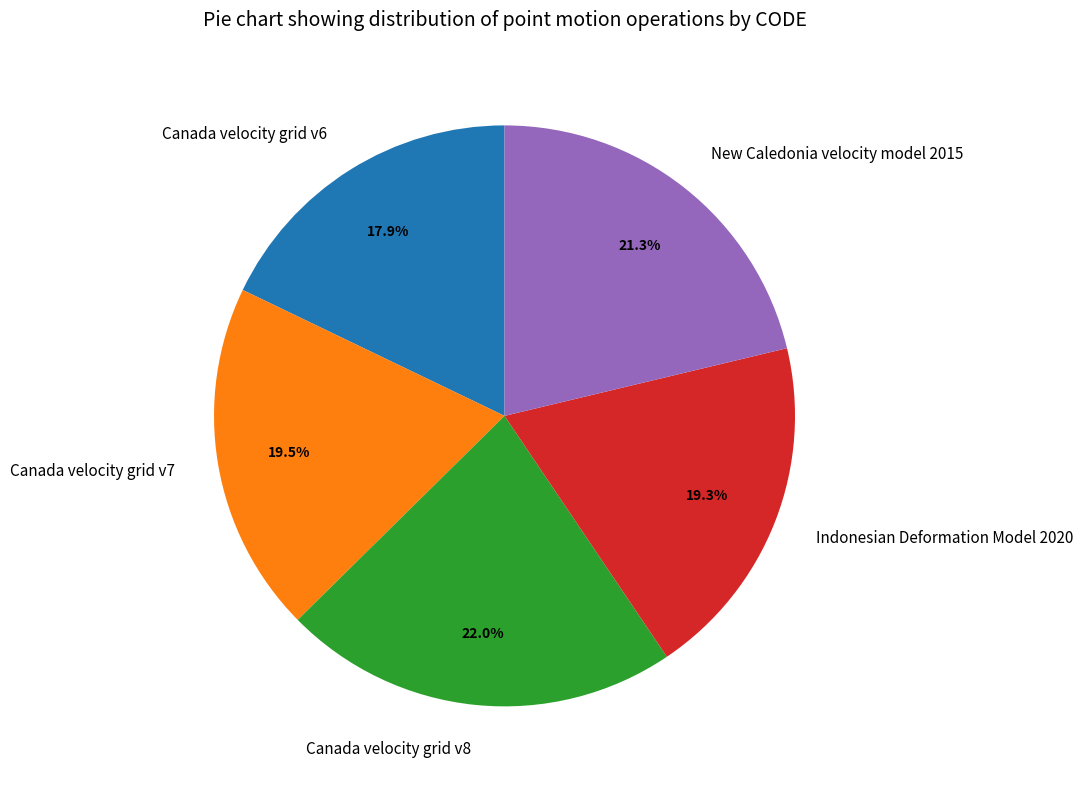

Which slice is the largest?

Canada velocity grid v8